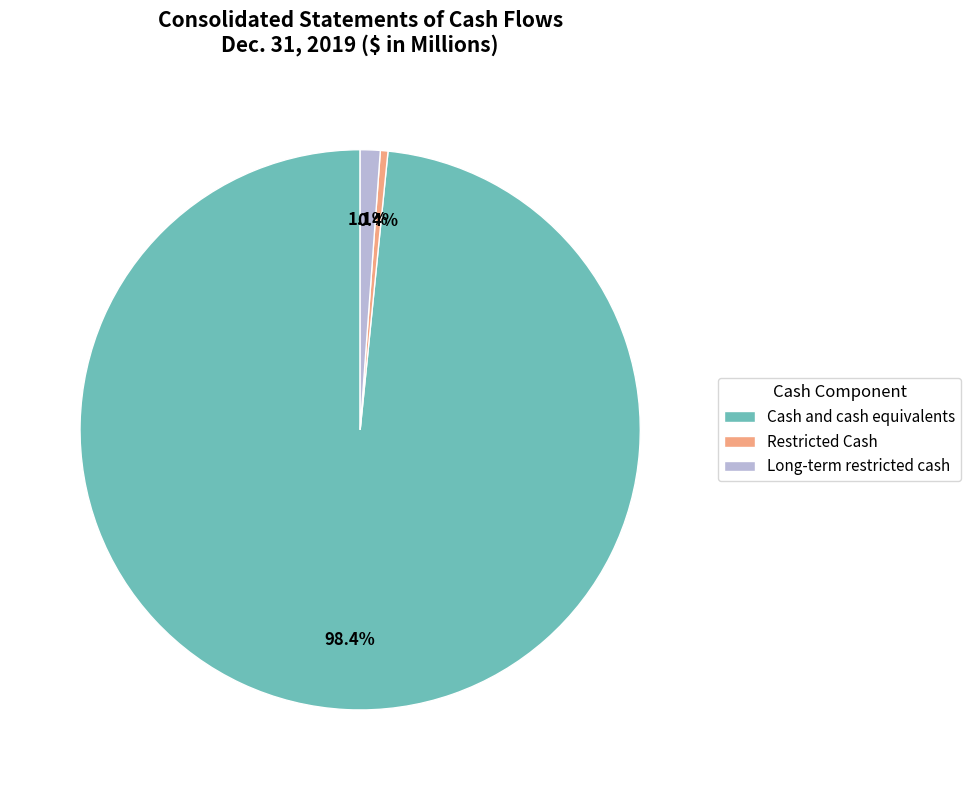

How much of the chart is everything except Long-term restricted cash?

98.9%